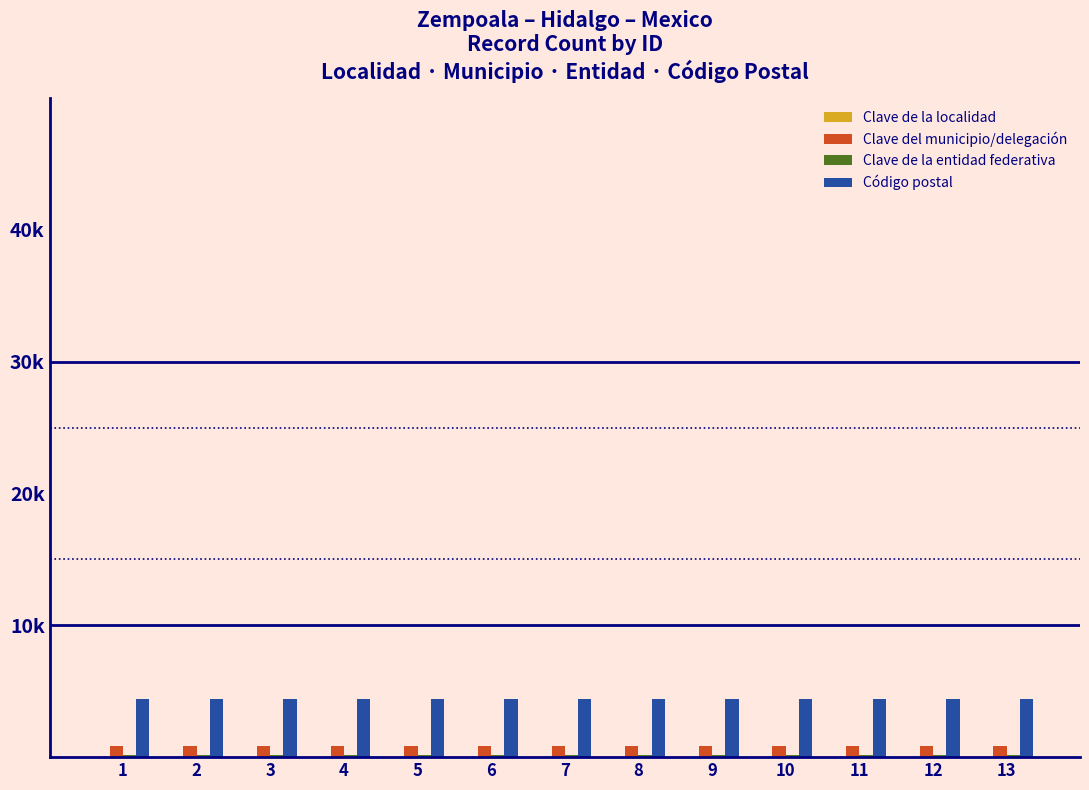

Does the chart contain stacked bars?

No